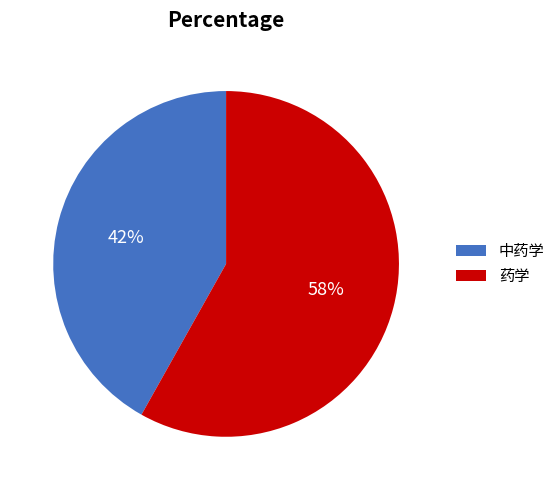

Is 中药学 the majority of the pie?

No